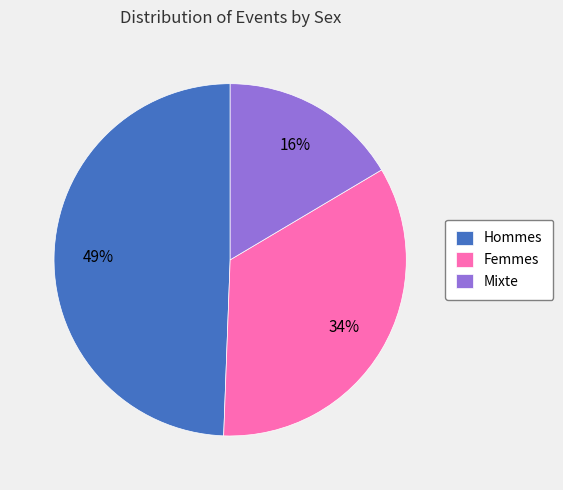

Is the sum of Mixte and Femmes greater than half?

Yes